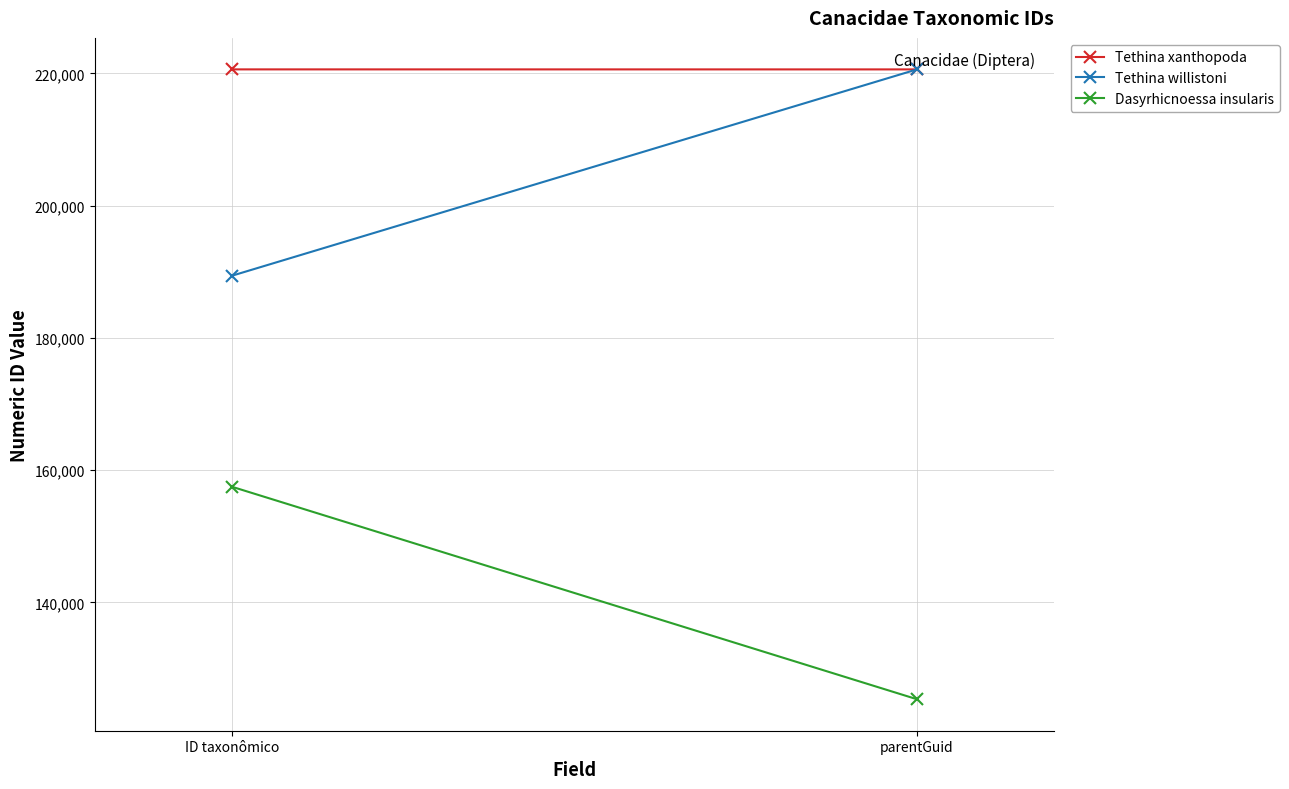

What is the sum of the Tethina willistoni values at ID taxonômico and parentGuid?

410006